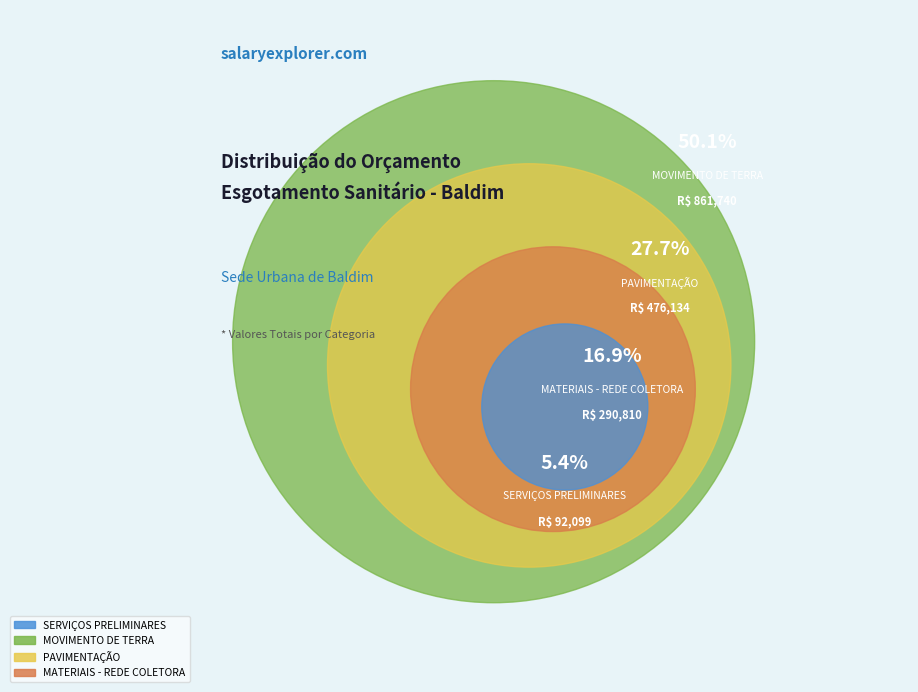

To the nearest percent, what percentage of the pie is MOVIMENTO DE TERRA?

50%